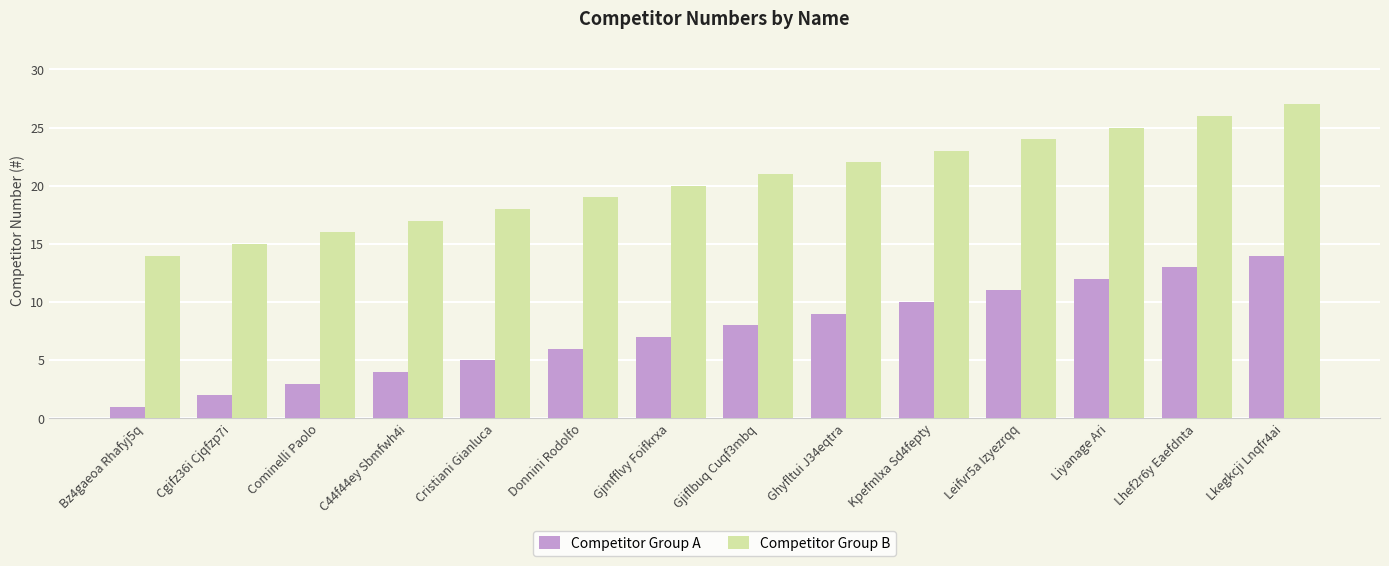

What is the approximate value of Competitor Group B at C44f44ey Sbmfwh4i?

17